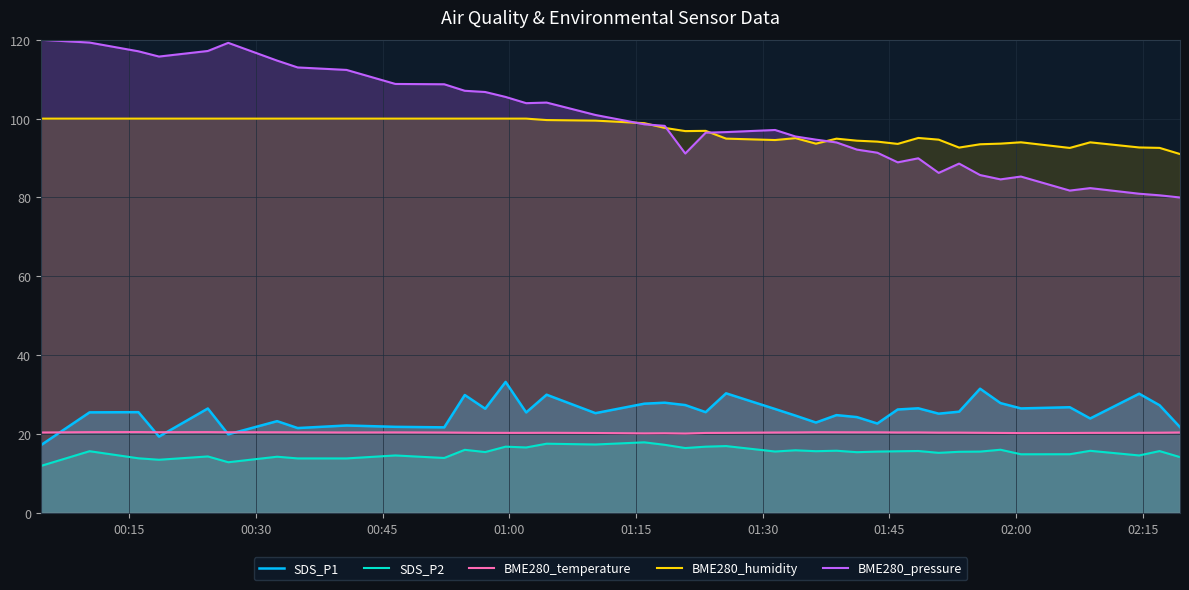

True or false: SDS_P2 and BME280_humidity intersect in this chart.

False